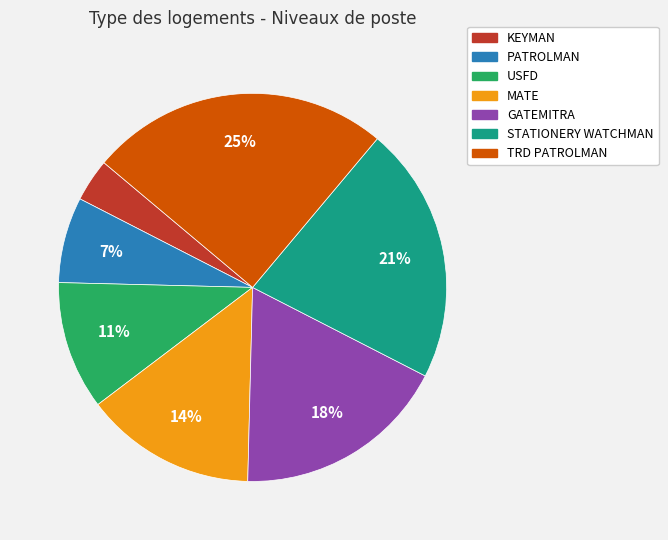

The TRD PATROLMAN slice represents 25% of the pie. True or false?

True